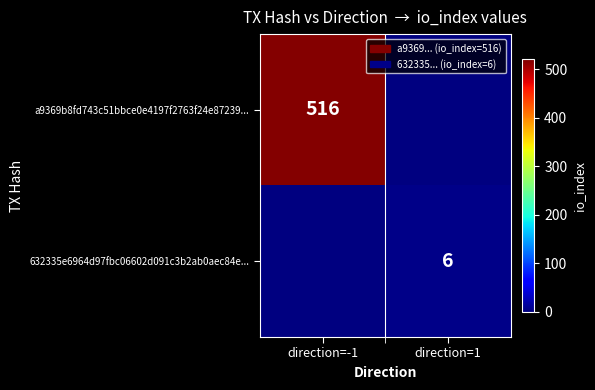

Is it true that a9369b8fd743c51bbce0e4197f2763f24e87239... equals 710 at direction=-1?

False